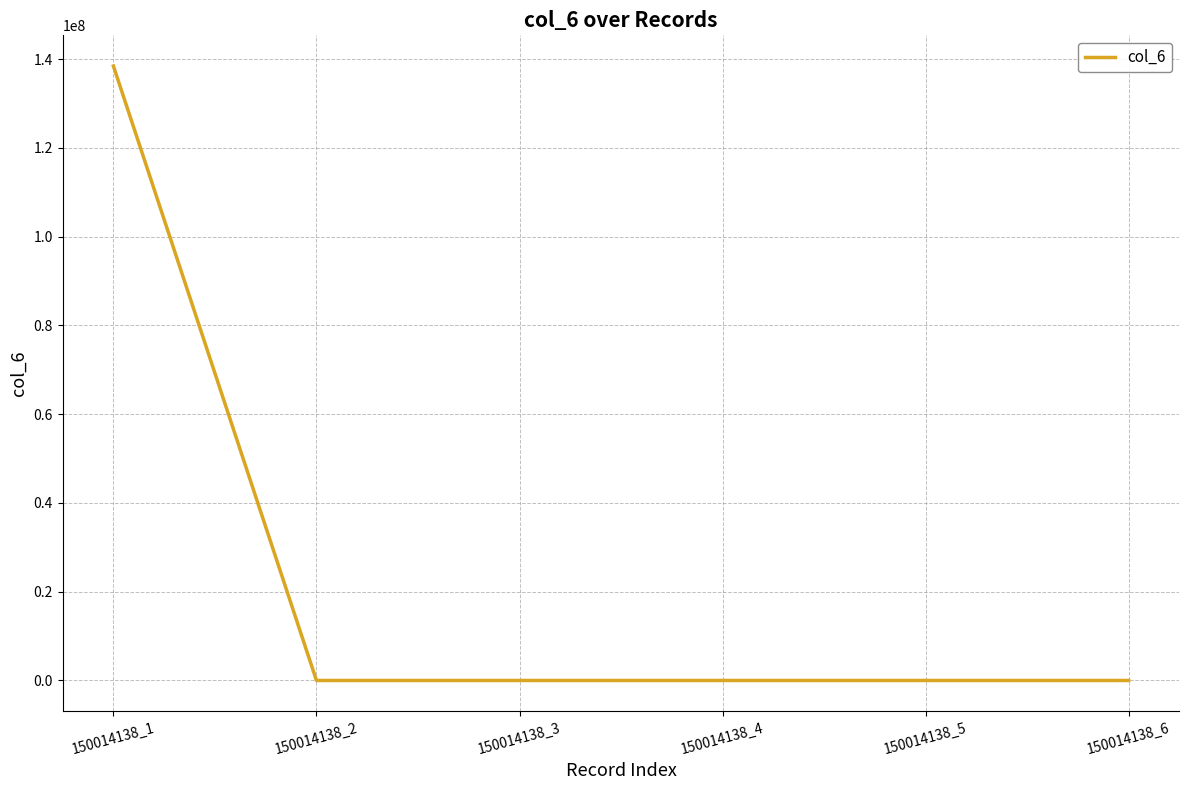

At which category does the chart reach its peak across all series?

150014138_1